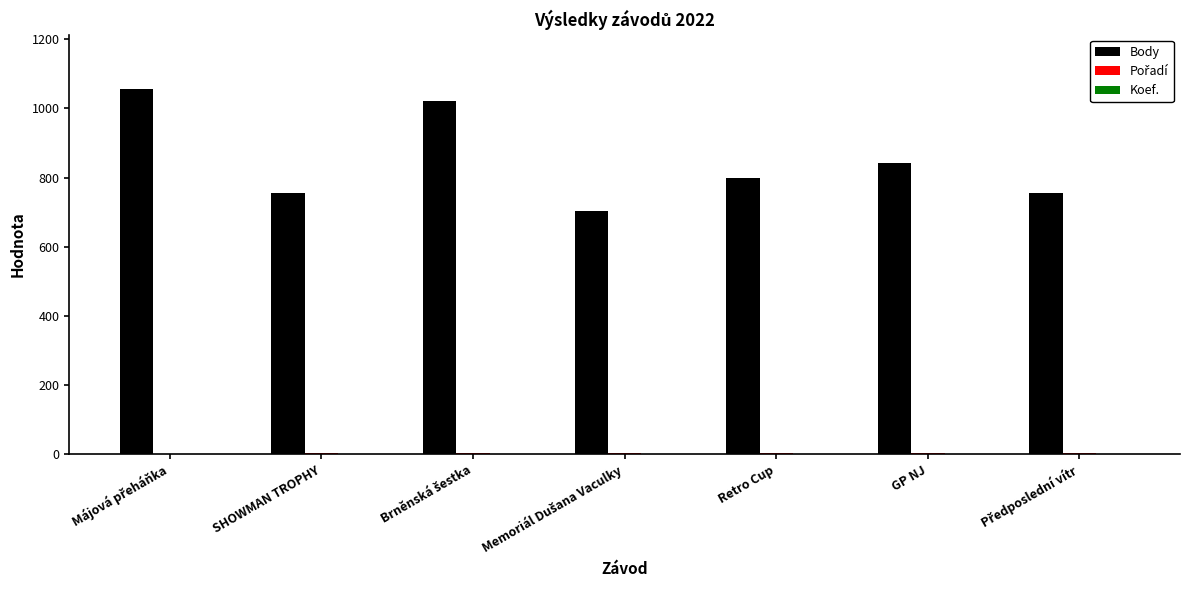

Which series has the largest total across all categories?

Body